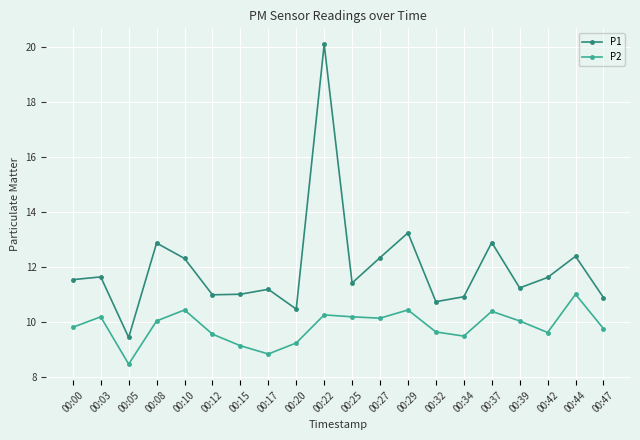

What is the sum of all P1 values?

239.4